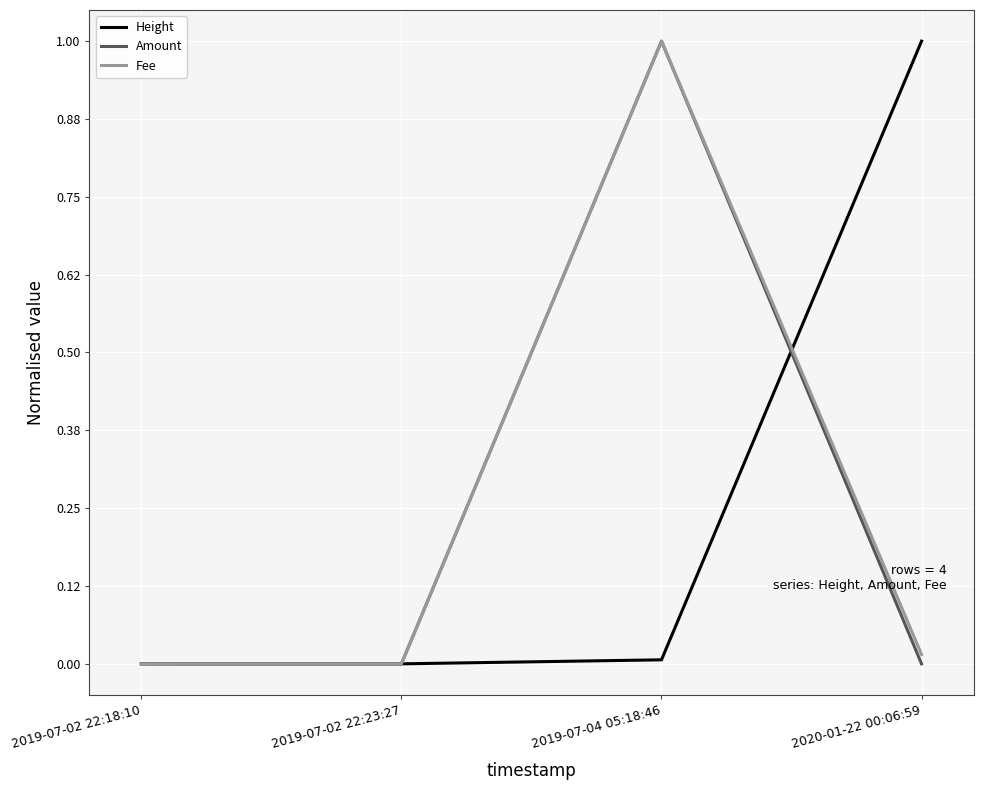

What is the maximum value for Amount?

1.0